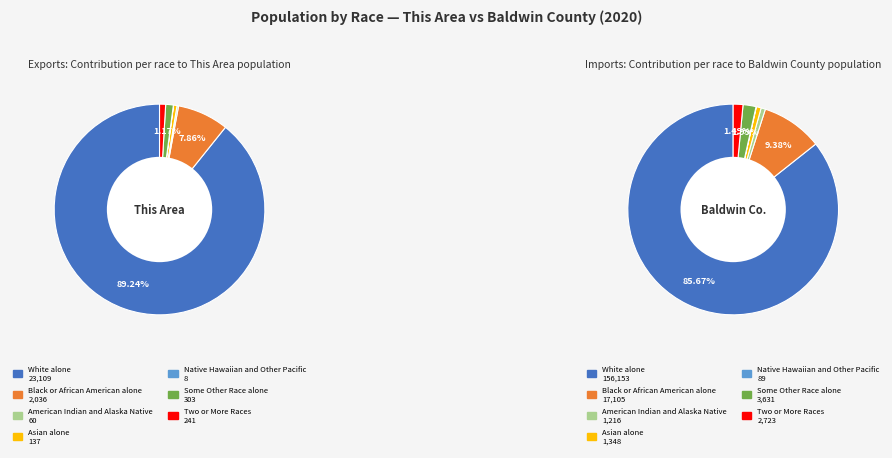

Rank the categories by value from highest to lowest.

White alone, Black or African American alone, Some Other Race alone, Two or More Races, Asian alone, American Indian and Alaska Native, Native Hawaiian and Other Pacific